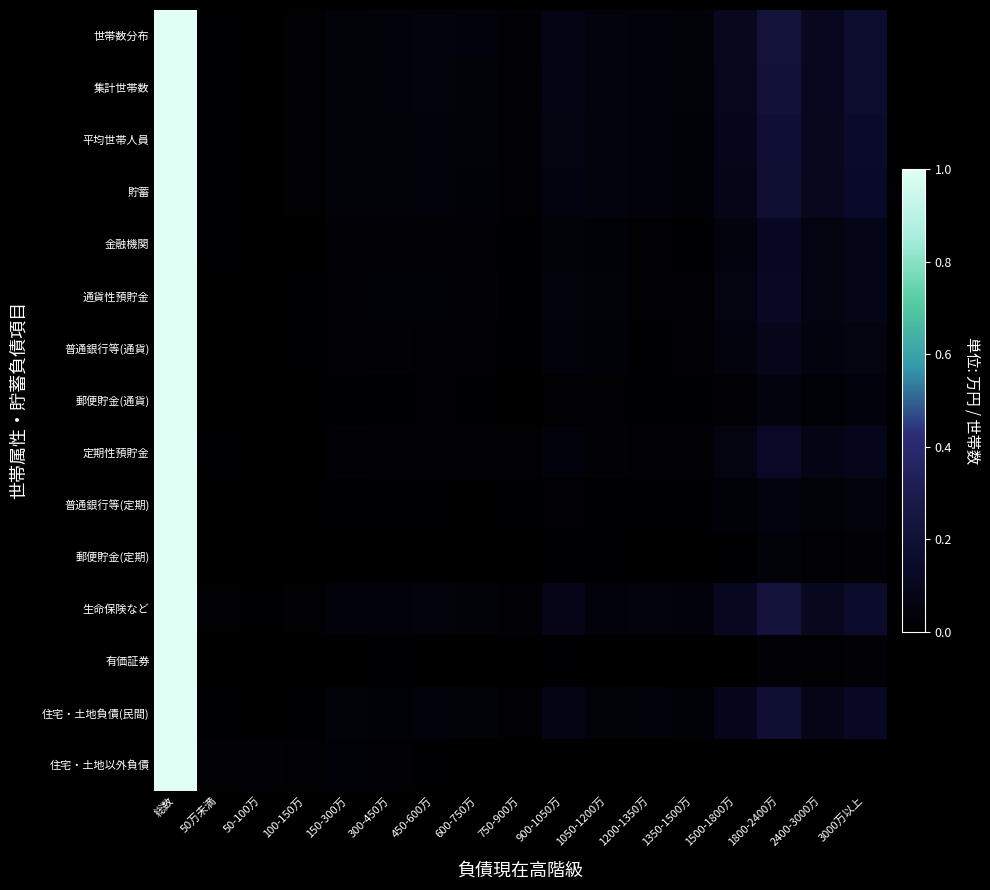

Reading right to left, list all the values displayed in this chart.

世帯数分布: 3000万以上=0.2	2400-3000万=0.1	1800-2400万=0.2	1500-1800万=0.1	1350-1500万=0.0	1200-1350万=0.0	1050-1200万=0.0	900-1050万=0.1	750-900万=0.0	600-750万=0.0	450-600万=0.0	300-450万=0.0	150-300万=0.0	100-150万=0.0	50-100万=0.0	50万未満=0.0	総数=1.0
集計世帯数: 3000万以上=0.2	2400-3000万=0.1	1800-2400万=0.2	1500-1800万=0.1	1350-1500万=0.0	1200-1350万=0.0	1050-1200万=0.0	900-1050万=0.1	750-900万=0.0	600-750万=0.0	450-600万=0.0	300-450万=0.0	150-300万=0.0	100-150万=0.0	50-100万=0.0	50万未満=0.0	総数=1.0
平均世帯人員: 3000万以上=0.1	2400-3000万=0.1	1800-2400万=0.2	1500-1800万=0.1	1350-1500万=0.0	1200-1350万=0.0	1050-1200万=0.0	900-1050万=0.1	750-900万=0.0	600-750万=0.0	450-600万=0.0	300-450万=0.0	150-300万=0.0	100-150万=0.0	50-100万=0.0	50万未満=0.0	総数=1.0
貯蓄: 3000万以上=0.1	2400-3000万=0.1	1800-2400万=0.2	1500-1800万=0.1	1350-1500万=0.0	1200-1350万=0.0	1050-1200万=0.0	900-1050万=0.1	750-900万=0.0	600-750万=0.0	450-600万=0.0	300-450万=0.0	150-300万=0.0	100-150万=0.0	50-100万=0.0	50万未満=0.0	総数=1.0
金融機関: 3000万以上=0.1	2400-3000万=0.1	1800-2400万=0.1	1500-1800万=0.1	1350-1500万=0.0	1200-1350万=0.0	1050-1200万=0.0	900-1050万=0.0	750-900万=0.0	600-750万=0.0	450-600万=0.0	300-450万=0.0	150-300万=0.0	100-150万=0.0	50-100万=0.0	50万未満=0.0	総数=1.0
通貨性預貯金: 3000万以上=0.1	2400-3000万=0.1	1800-2400万=0.1	1500-1800万=0.1	1350-1500万=0.0	1200-1350万=0.0	1050-1200万=0.0	900-1050万=0.0	750-900万=0.0	600-750万=0.0	450-600万=0.0	300-450万=0.0	150-300万=0.0	100-150万=0.0	50-100万=0.0	50万未満=0.0	総数=1.0
普通銀行等(通貨): 3000万以上=0.1	2400-3000万=0.0	1800-2400万=0.1	1500-1800万=0.0	1350-1500万=0.0	1200-1350万=0.0	1050-1200万=0.0	900-1050万=0.0	750-900万=0.0	600-750万=0.0	450-600万=0.0	300-450万=0.0	150-300万=0.0	100-150万=0.0	50-100万=0.0	50万未満=0.0	総数=1.0
郵便貯金(通貨): 3000万以上=0.0	2400-3000万=0.0	1800-2400万=0.1	1500-1800万=0.0	1350-1500万=0.0	1200-1350万=0.0	1050-1200万=0.0	900-1050万=0.0	750-900万=0.0	600-750万=0.0	450-600万=0.0	300-450万=0.0	150-300万=0.0	100-150万=0.0	50-100万=0.0	50万未満=0.0	総数=1.0
定期性預貯金: 3000万以上=0.1	2400-3000万=0.1	1800-2400万=0.1	1500-1800万=0.1	1350-1500万=0.0	1200-1350万=0.0	1050-1200万=0.0	900-1050万=0.0	750-900万=0.0	600-750万=0.0	450-600万=0.0	300-450万=0.0	150-300万=0.0	100-150万=0.0	50-100万=0.0	50万未満=0.0	総数=1.0
普通銀行等(定期): 3000万以上=0.0	2400-3000万=0.0	1800-2400万=0.1	1500-1800万=0.0	1350-1500万=0.0	1200-1350万=0.0	1050-1200万=0.0	900-1050万=0.0	750-900万=0.0	600-750万=0.0	450-600万=0.0	300-450万=0.0	150-300万=0.0	100-150万=0.0	50-100万=0.0	50万未満=0.0	総数=1.0
郵便貯金(定期): 3000万以上=0.0	2400-3000万=0.0	1800-2400万=0.0	1500-1800万=0.0	1350-1500万=0.0	1200-1350万=0.0	1050-1200万=0.0	900-1050万=0.0	750-900万=0.0	600-750万=0.0	450-600万=0.0	300-450万=0.0	150-300万=0.0	100-150万=0.0	50-100万=0.0	50万未満=0.0	総数=1.0
生命保険など: 3000万以上=0.2	2400-3000万=0.1	1800-2400万=0.2	1500-1800万=0.1	1350-1500万=0.0	1200-1350万=0.0	1050-1200万=0.0	900-1050万=0.1	750-900万=0.0	600-750万=0.0	450-600万=0.0	300-450万=0.0	150-300万=0.0	100-150万=0.0	50-100万=0.0	50万未満=0.0	総数=1.0
有価証券: 3000万以上=0.0	2400-3000万=0.0	1800-2400万=0.0	1500-1800万=0.0	1350-1500万=0.0	1200-1350万=0.0	1050-1200万=0.0	900-1050万=0.0	750-900万=0.0	600-750万=0.0	450-600万=0.0	300-450万=0.0	150-300万=0.0	100-150万=0.0	50-100万=0.0	50万未満=0.0	総数=1.0
住宅・土地負債(民間): 3000万以上=0.1	2400-3000万=0.1	1800-2400万=0.2	1500-1800万=0.1	1350-1500万=0.0	1200-1350万=0.0	1050-1200万=0.0	900-1050万=0.1	750-900万=0.0	600-750万=0.0	450-600万=0.0	300-450万=0.0	150-300万=0.0	100-150万=0.0	50-100万=0.0	50万未満=0.0	総数=1.0
住宅・土地以外負債: 3000万以上=0.0	2400-3000万=0.0	1800-2400万=0.0	1500-1800万=0.0	1350-1500万=0.0	1200-1350万=0.0	1050-1200万=0.0	900-1050万=0.0	750-900万=0.0	600-750万=0.0	450-600万=0.0	300-450万=0.0	150-300万=0.0	100-150万=0.0	50-100万=0.0	50万未満=0.0	総数=1.0